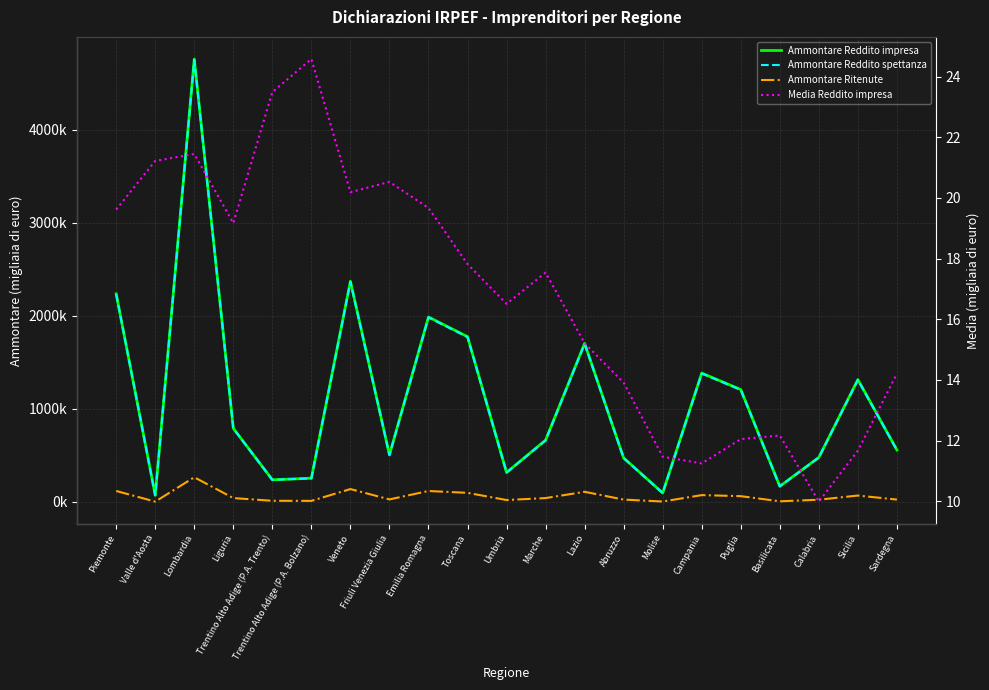

At which category does the chart reach its peak across all series?

Lombardia